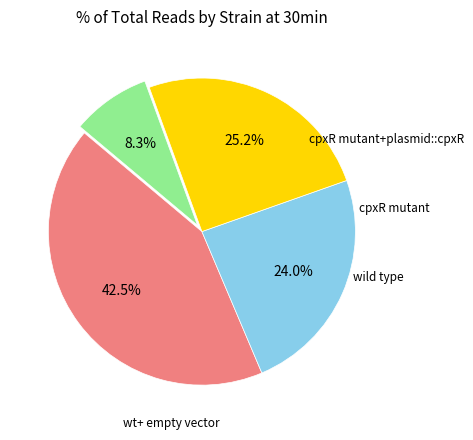

How many segments does this pie chart have?

4